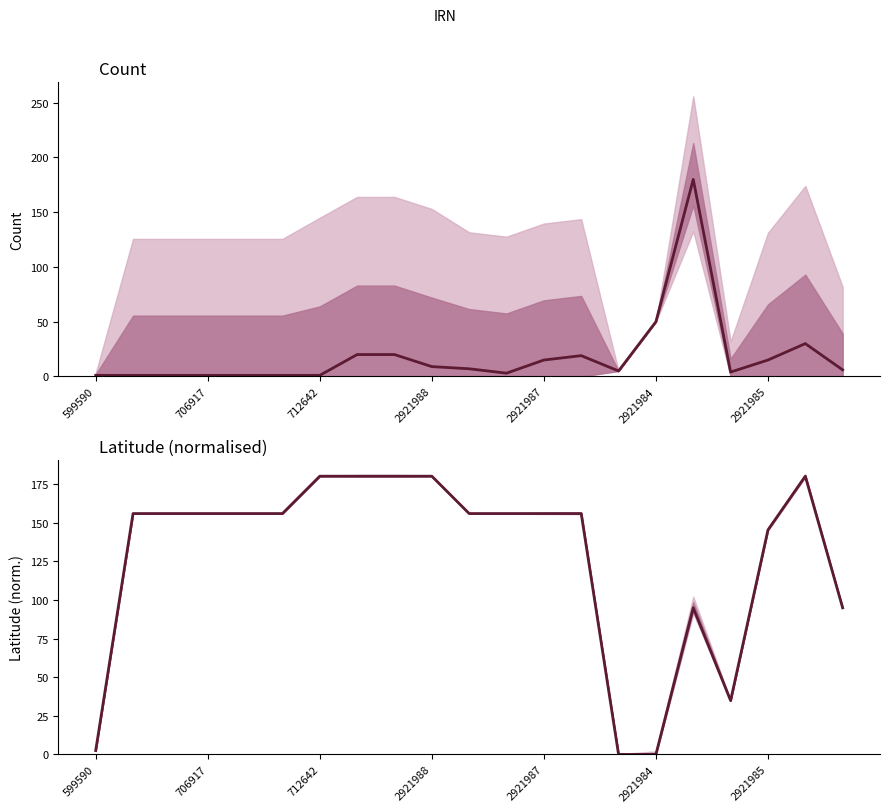

What is the total value across all series at 16?

274.8